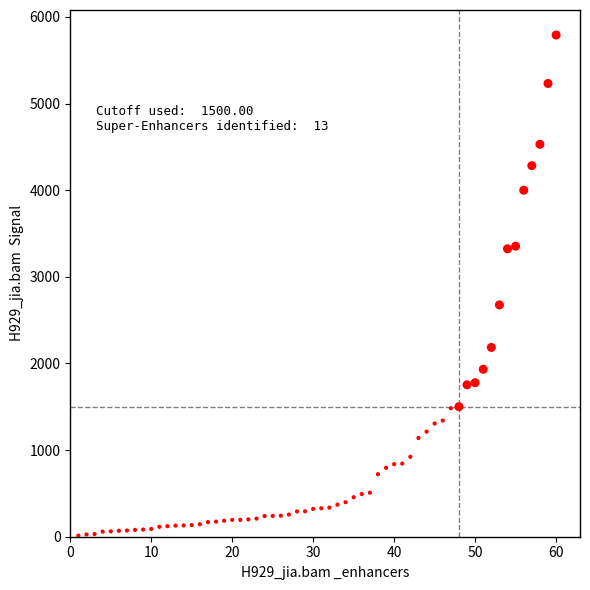

What Y value in the scatter plot is closest to 2901?

2675.8